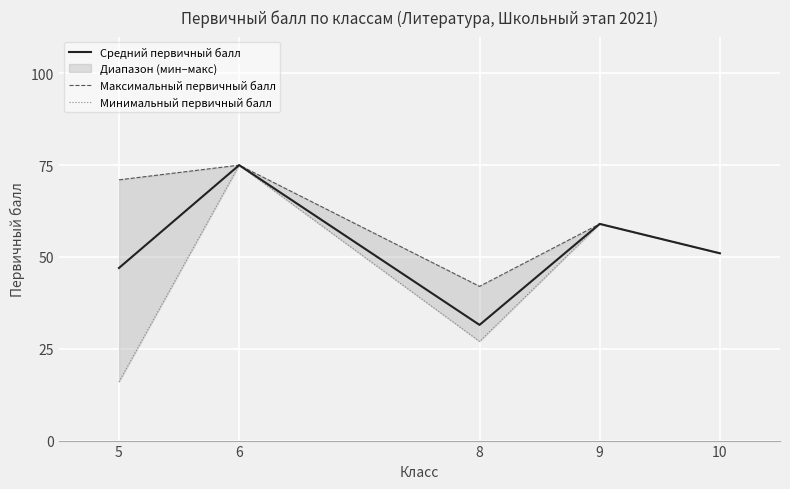

Count the number of categories in the chart.

5